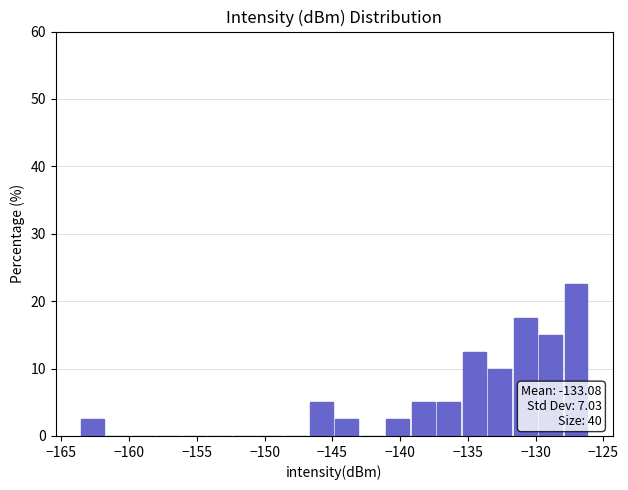

Read against the x-axis, roughly where is the centre of the tallest bar?

-127.0